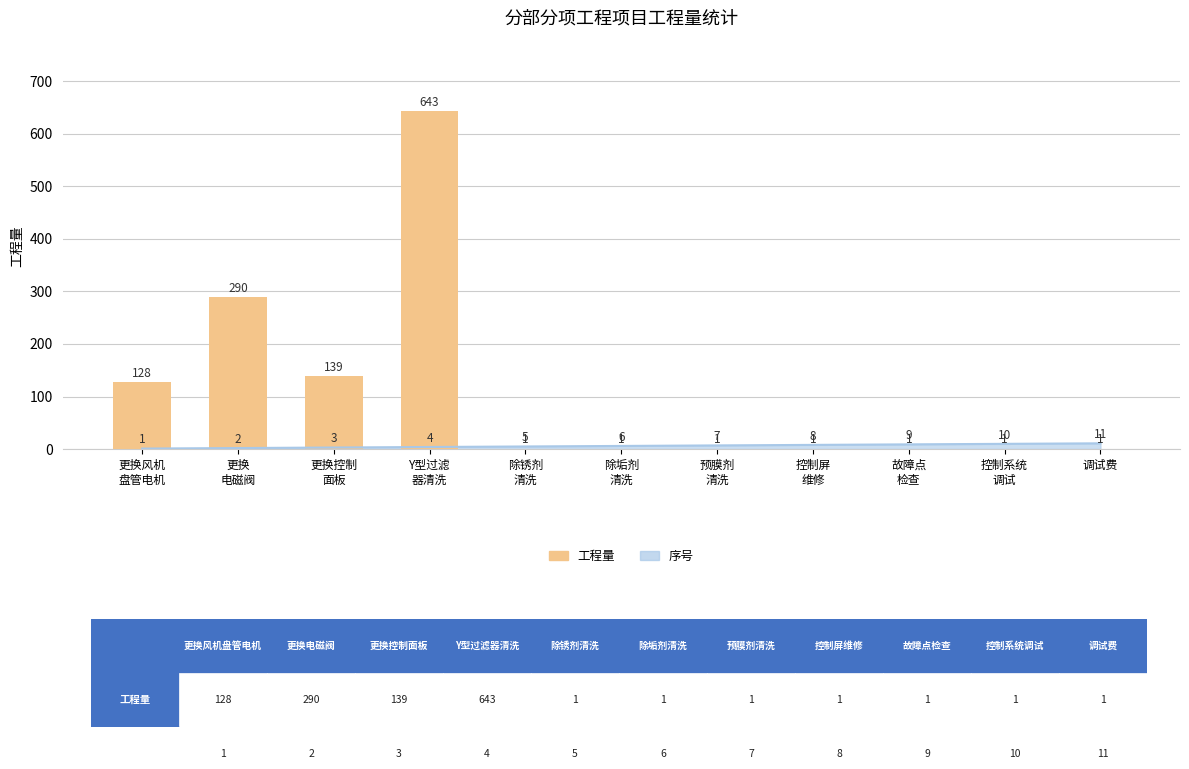

What is the maximum value shown in the chart?

643